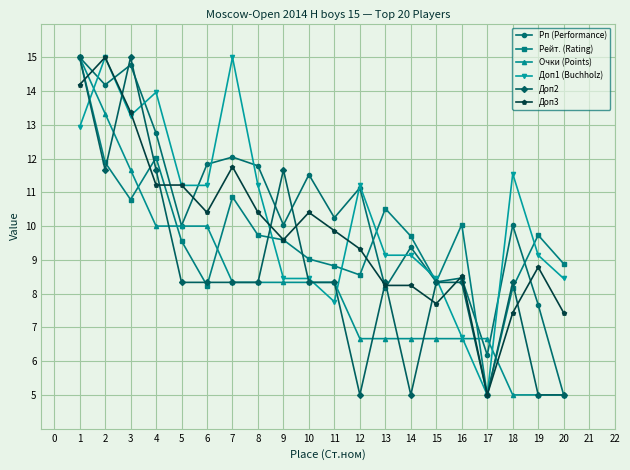

Is this an area chart (filled region under the line)?

No